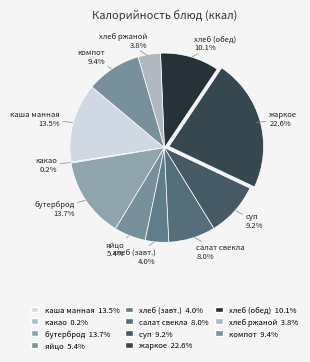

Is there a majority slice in this chart?

No